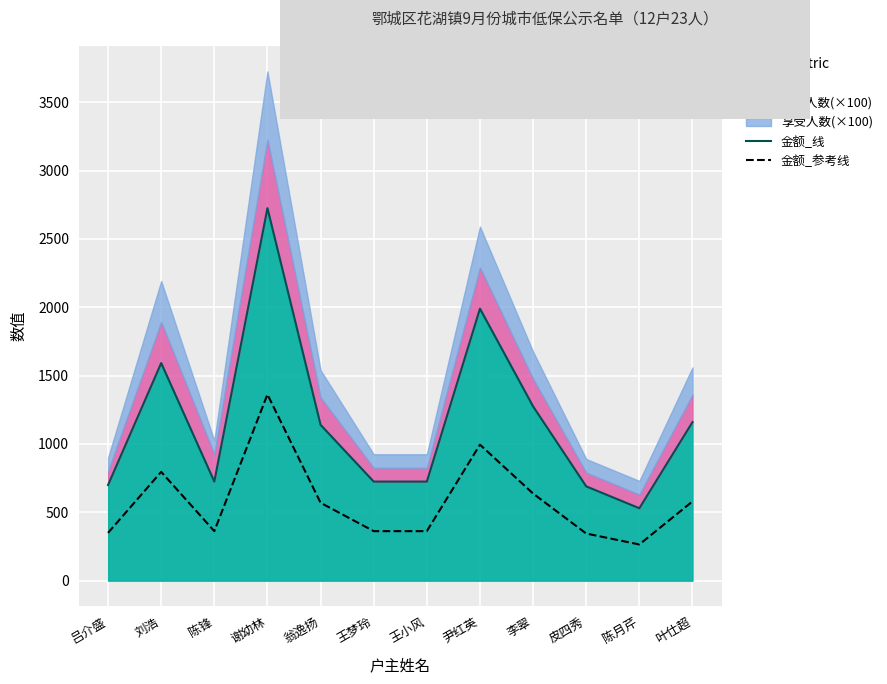

What position from the left is 皮四秀?

10